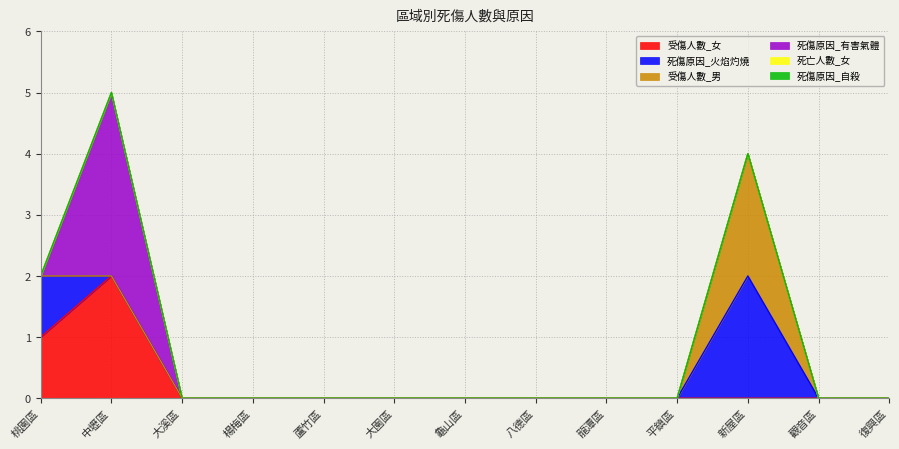

Between 中壢區 and 龜山區, which series saw the biggest shift?

死傷原因_有害氣體